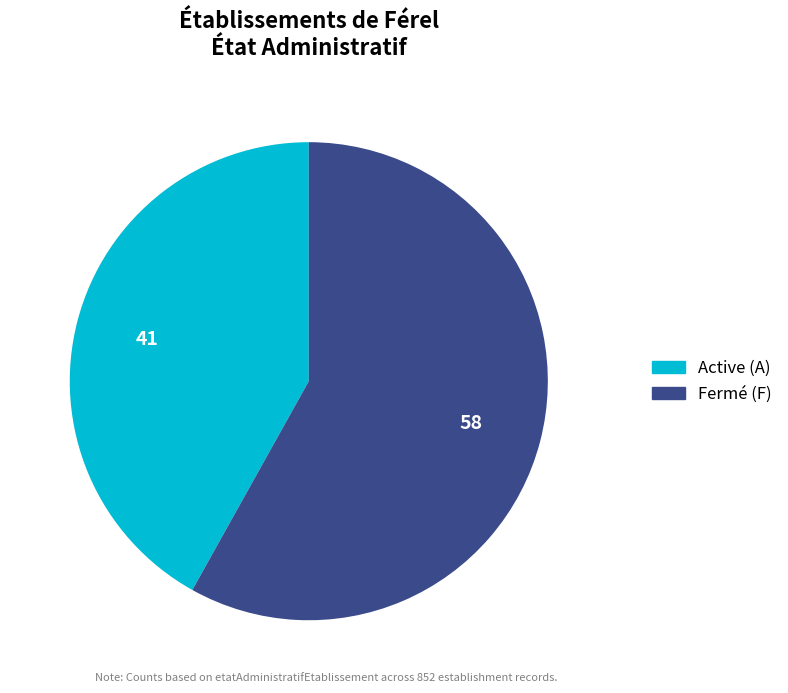

Is there a majority slice in this chart?

Yes